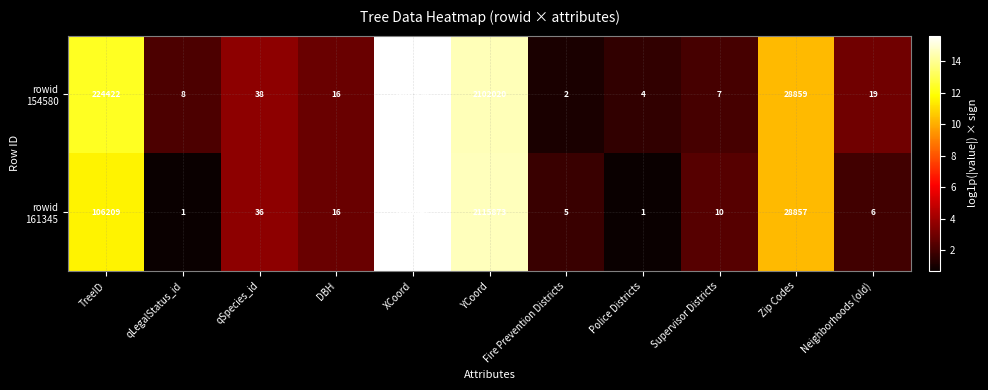

What is the total value across all series at qLegalStatus_id?

9